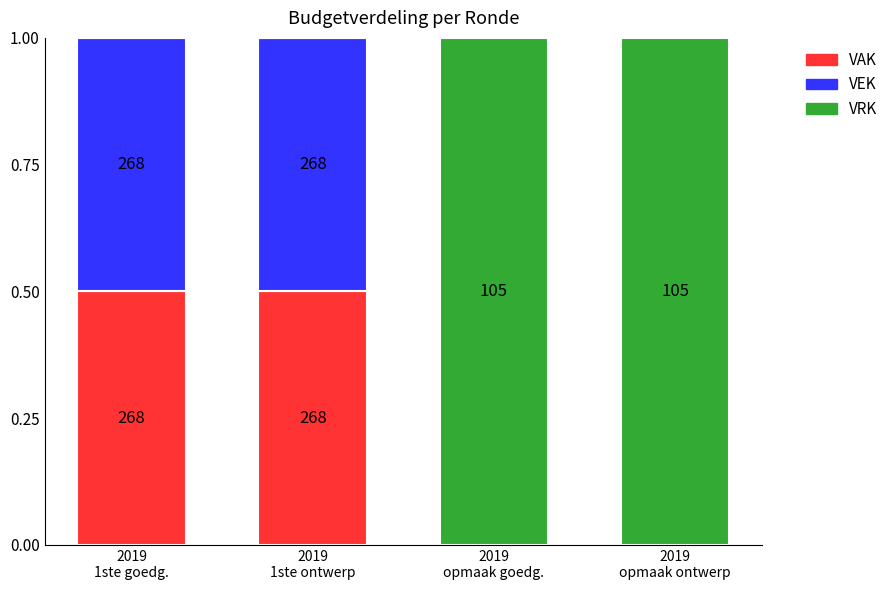

Does the chart contain stacked bars?

Yes